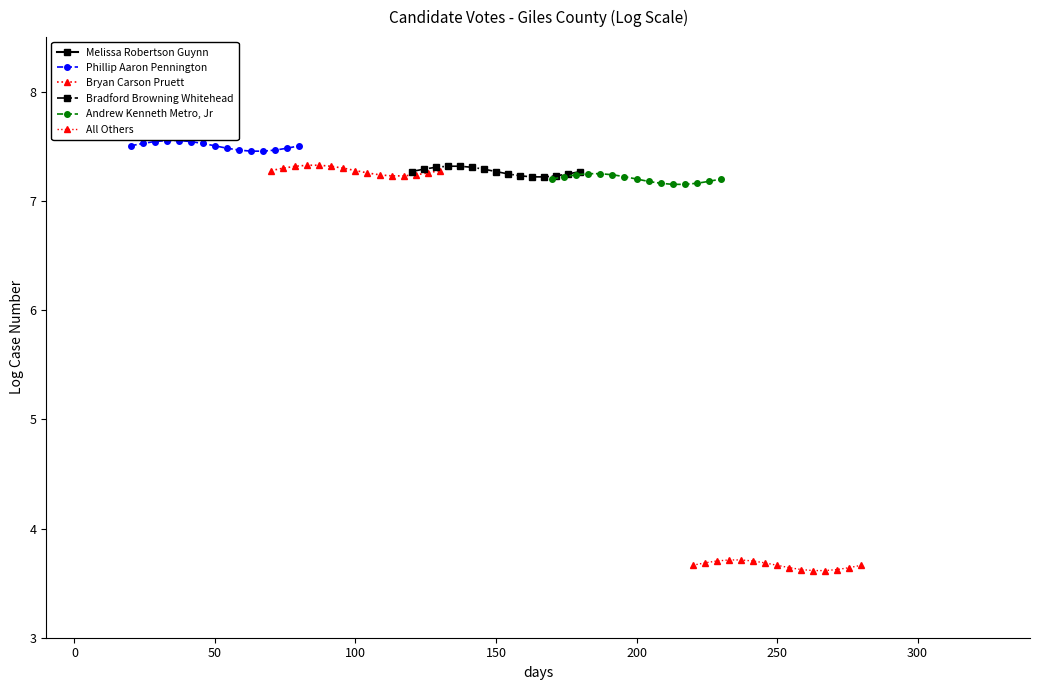

How many Phillip Aaron Pennington values are between 7 and 8?

15